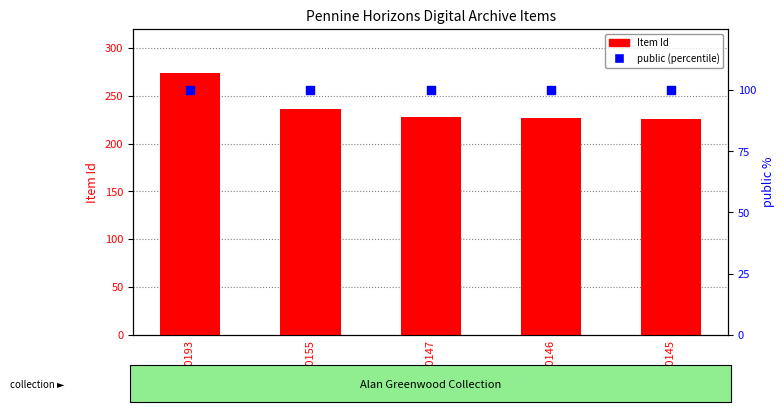

Which series reaches the minimum Y coordinate?

public (percentile)